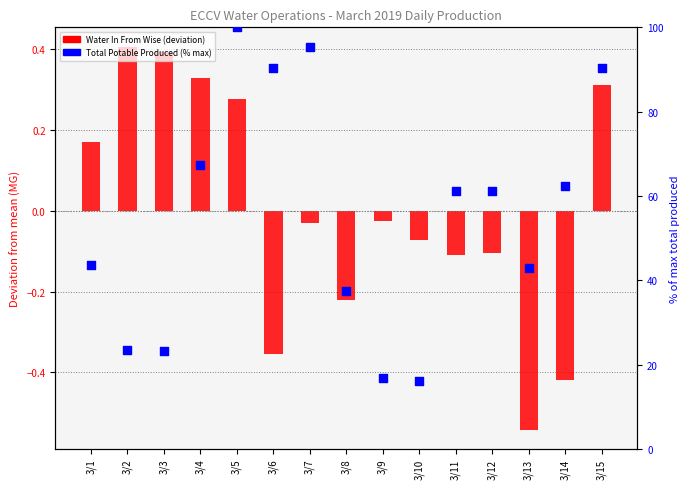

Which series has the largest total across all categories?

Total Potable Produced (% of max)